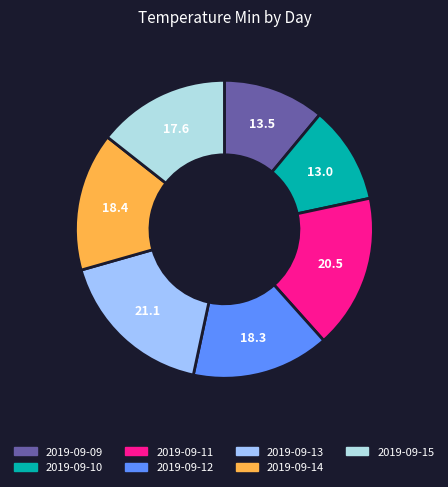

The 2019-09-15 slice represents 14% of the pie. True or false?

True